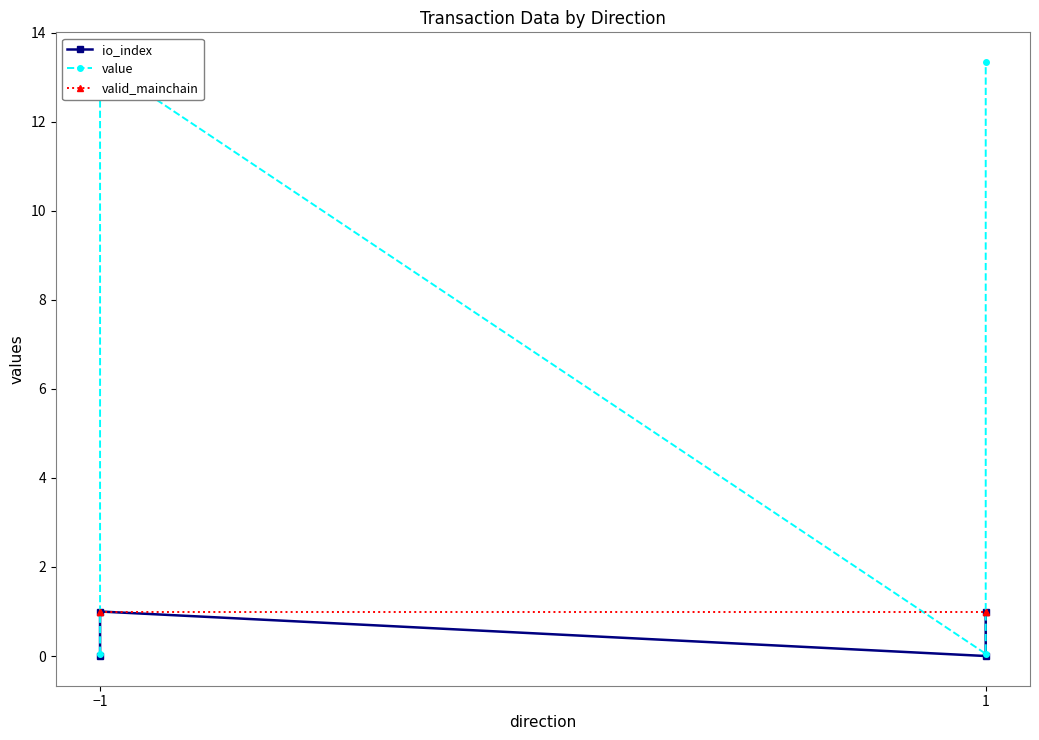

True or false: io_index and valid_mainchain cross at least once.

False